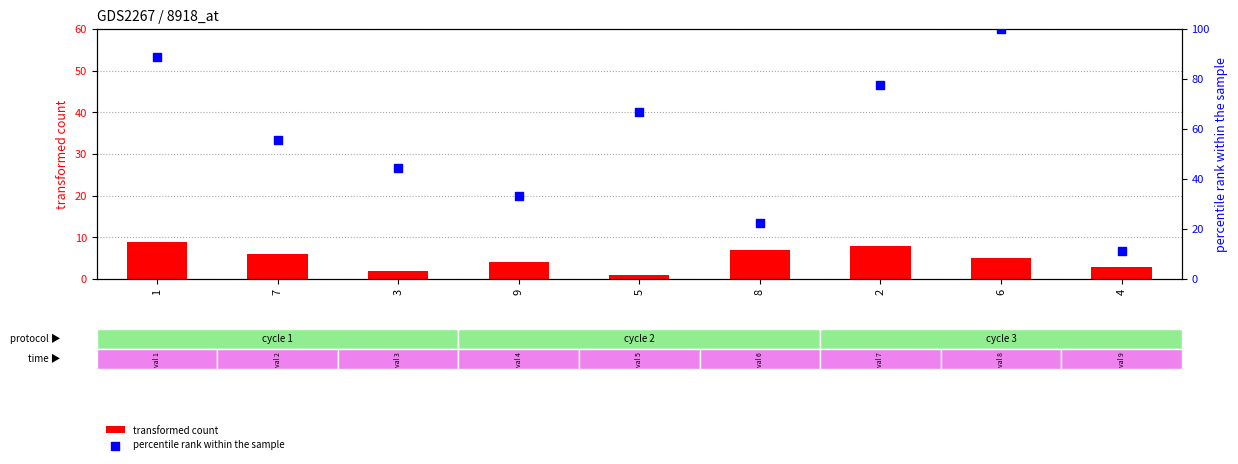

What are all the series names shown in the legend?

transformed count, percentile rank within the sample